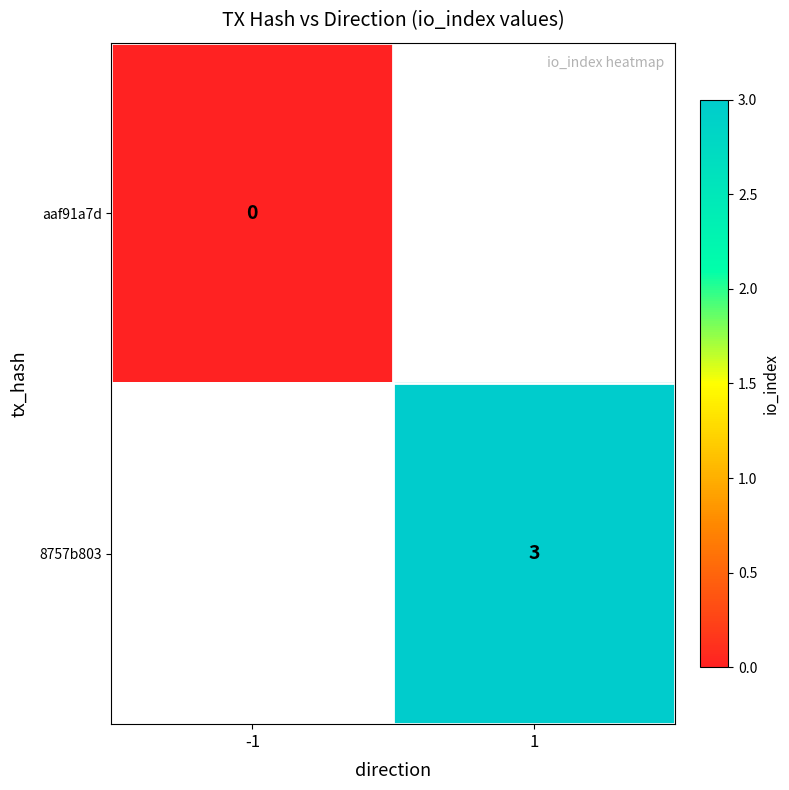

The 8757b803 series shows 5 at 1. True or false?

False